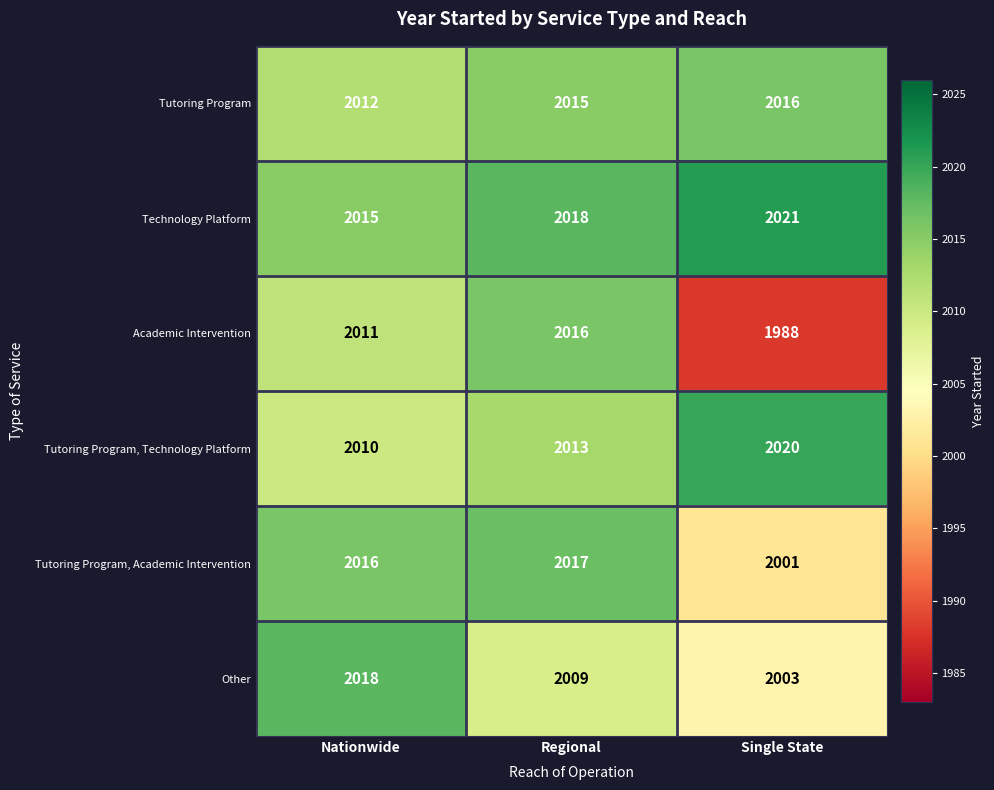

The Other series shows 3193 at Nationwide. True or false?

False